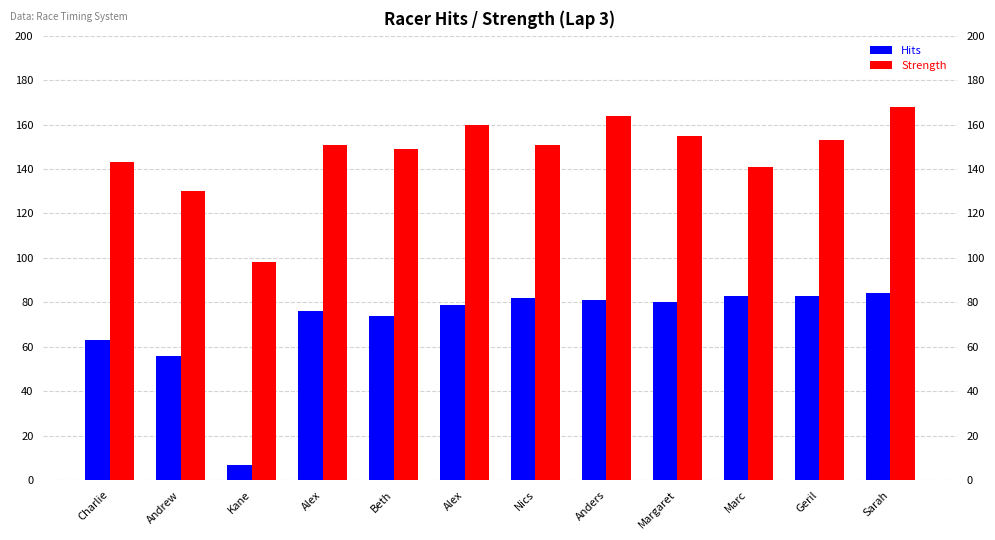

What is the smallest value displayed?

7